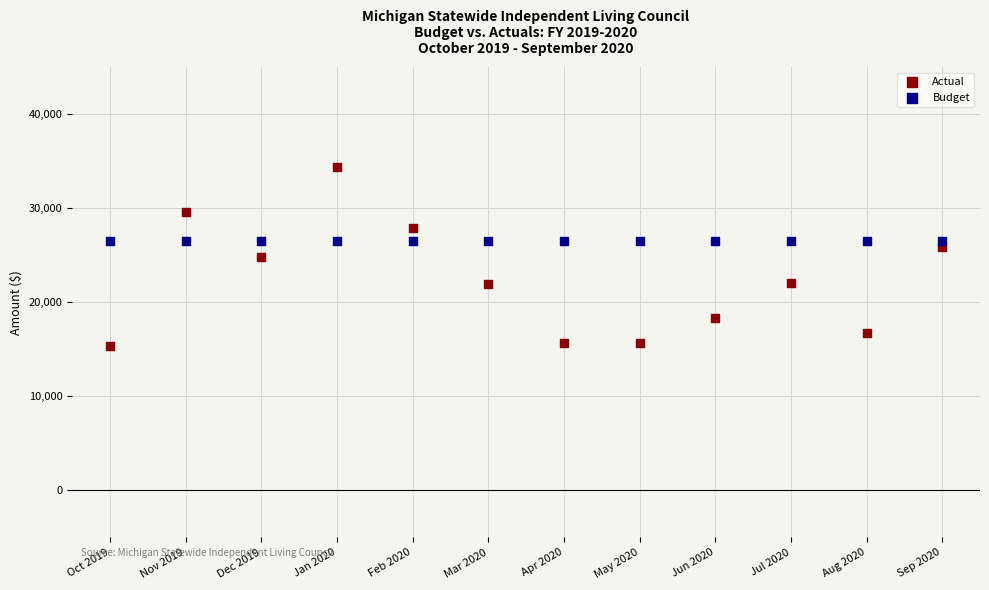

Which series contains the lowest Y value?

Actual